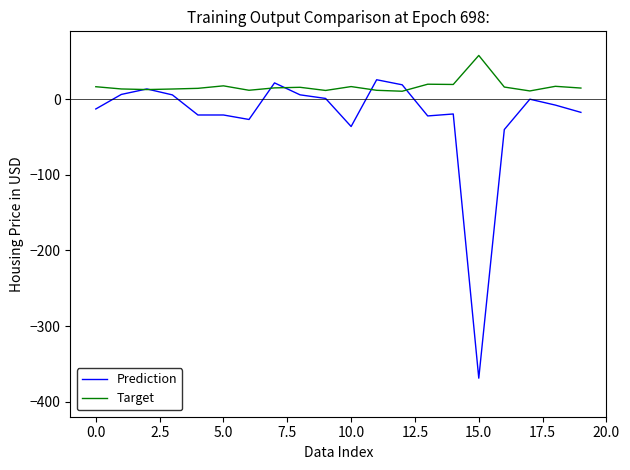

Rank the series by their maximum value, from highest to lowest.

Target, Prediction